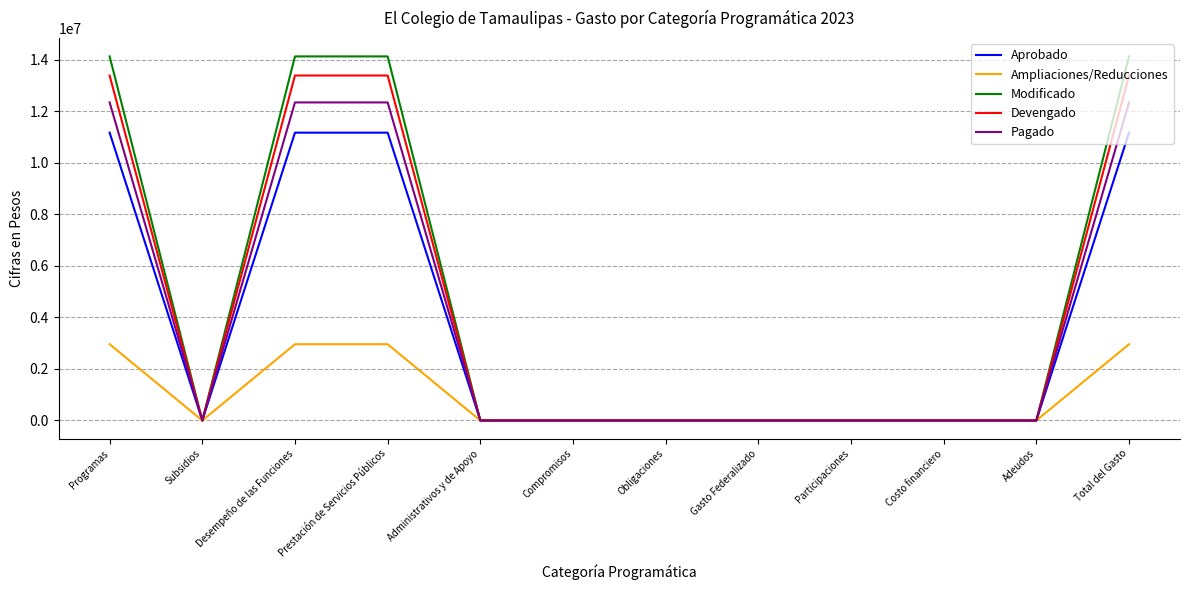

Rank the series by their maximum value, from highest to lowest.

Modificado, Devengado, Pagado, Aprobado, Ampliaciones/Reducciones